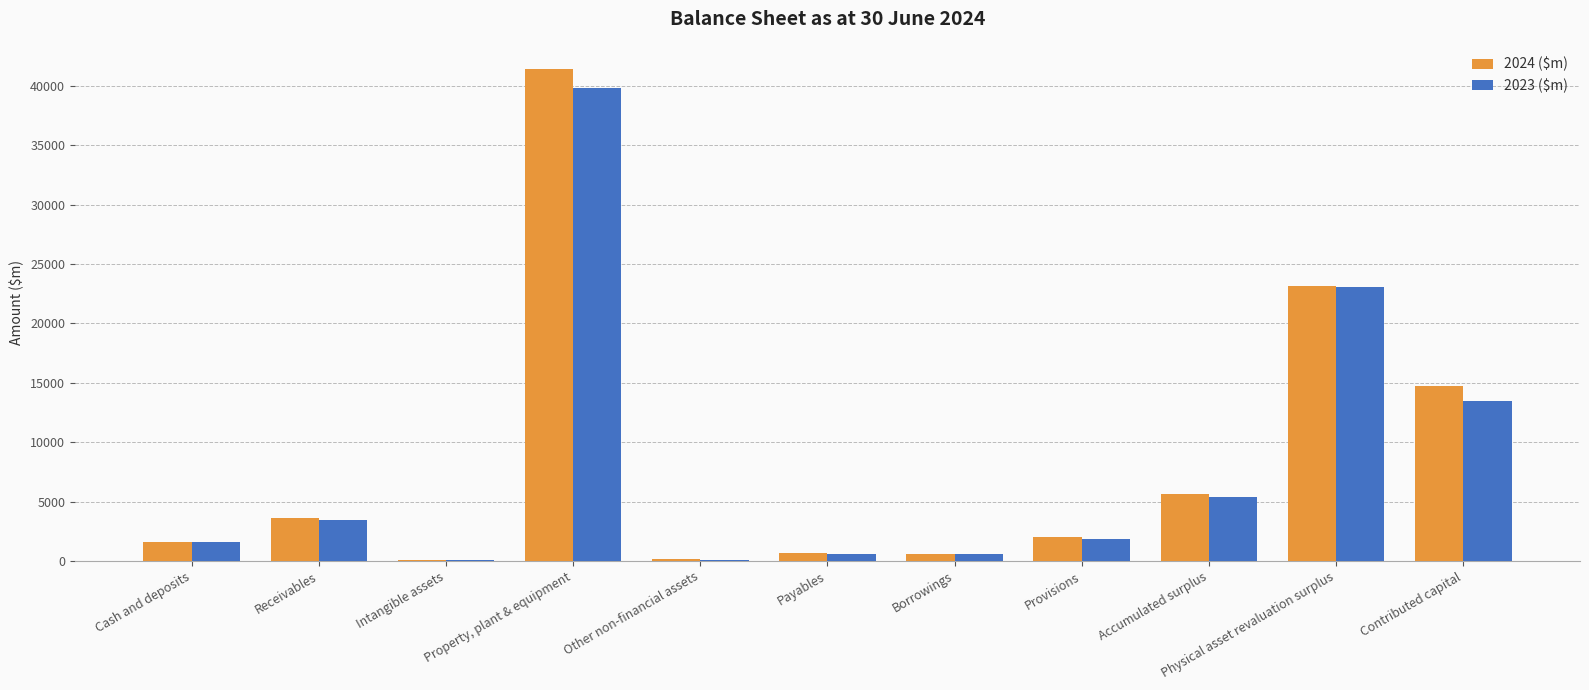

The 2024 ($m) series shows 14720.8 at Contributed capital. True or false?

True